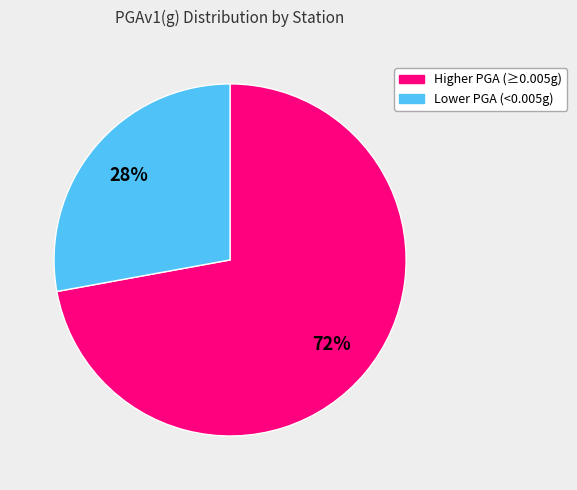

To the nearest percent, what percentage of the pie is Higher PGA (≥0.005g)?

72%